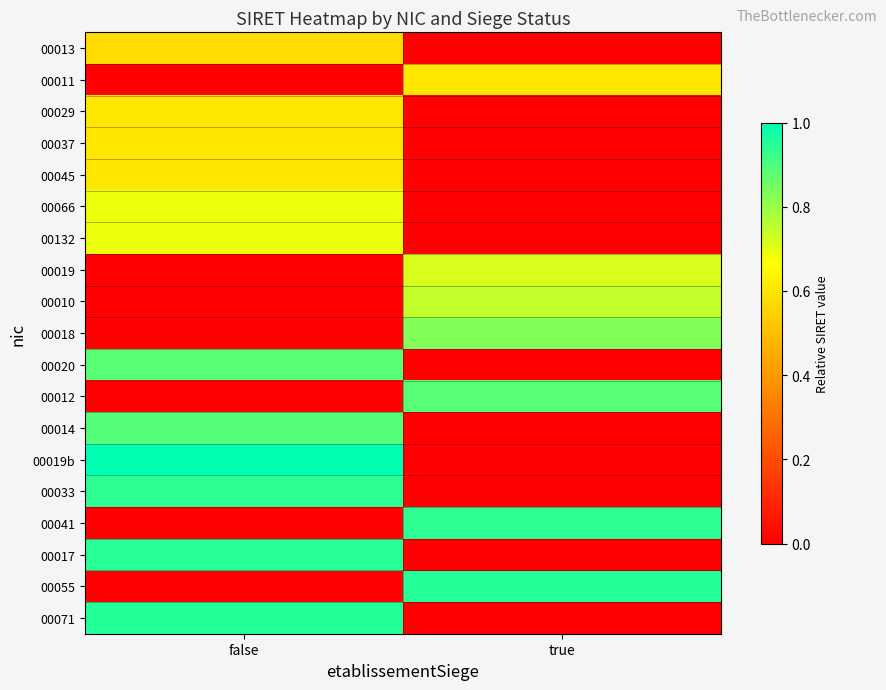

What is the total value across all series at false?

9.4